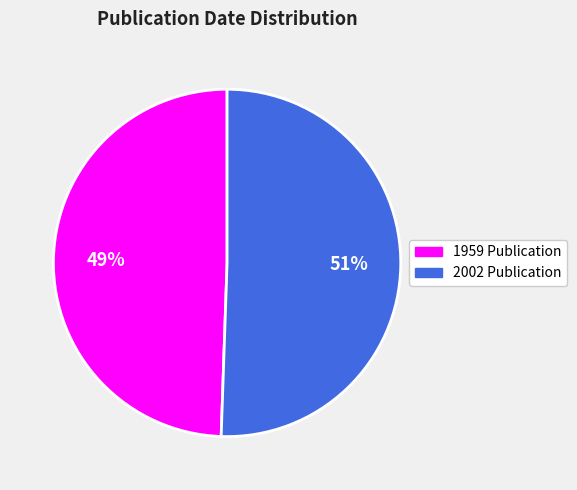

To the nearest percent, what is the combined percentage of 1959 Publication and 2002 Publication?

100%